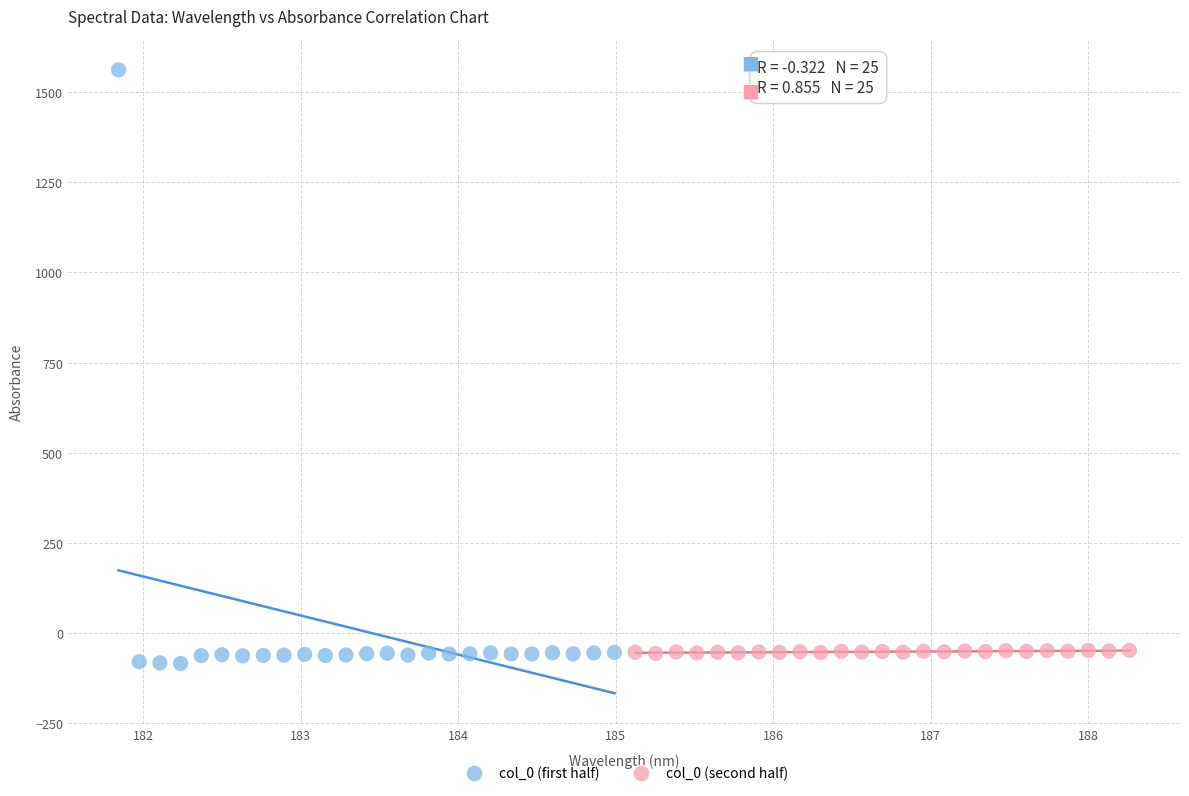

Which series reaches the maximum Y coordinate?

col_0 (first half)